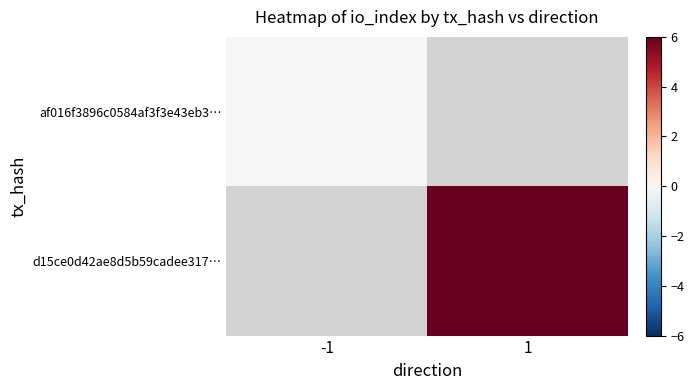

What is the greatest value displayed?

6.0